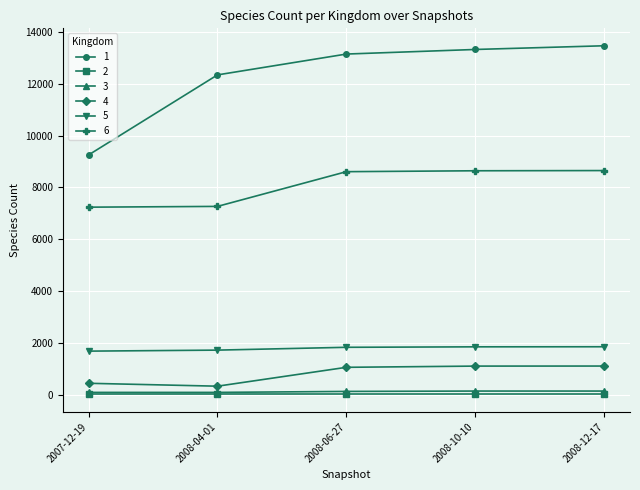

True or false: 3 and 4 intersect in this chart.

False